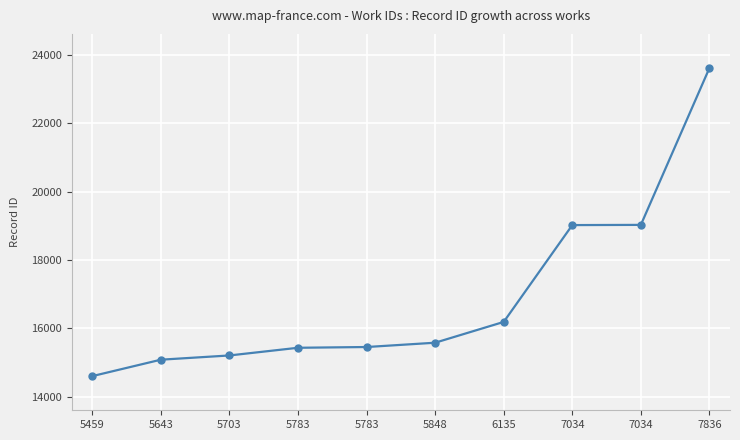

What is the difference between the values at 5643 and 5783?

349